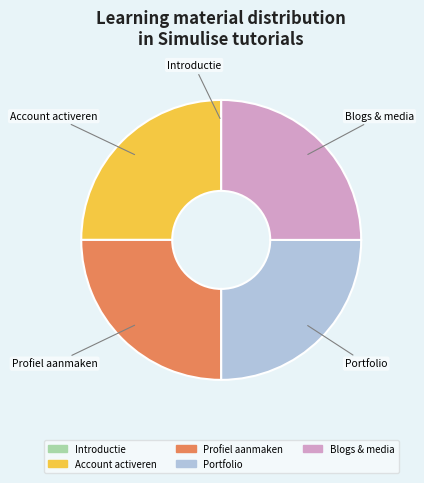

The Blogs & media slice represents 16% of the pie. True or false?

False